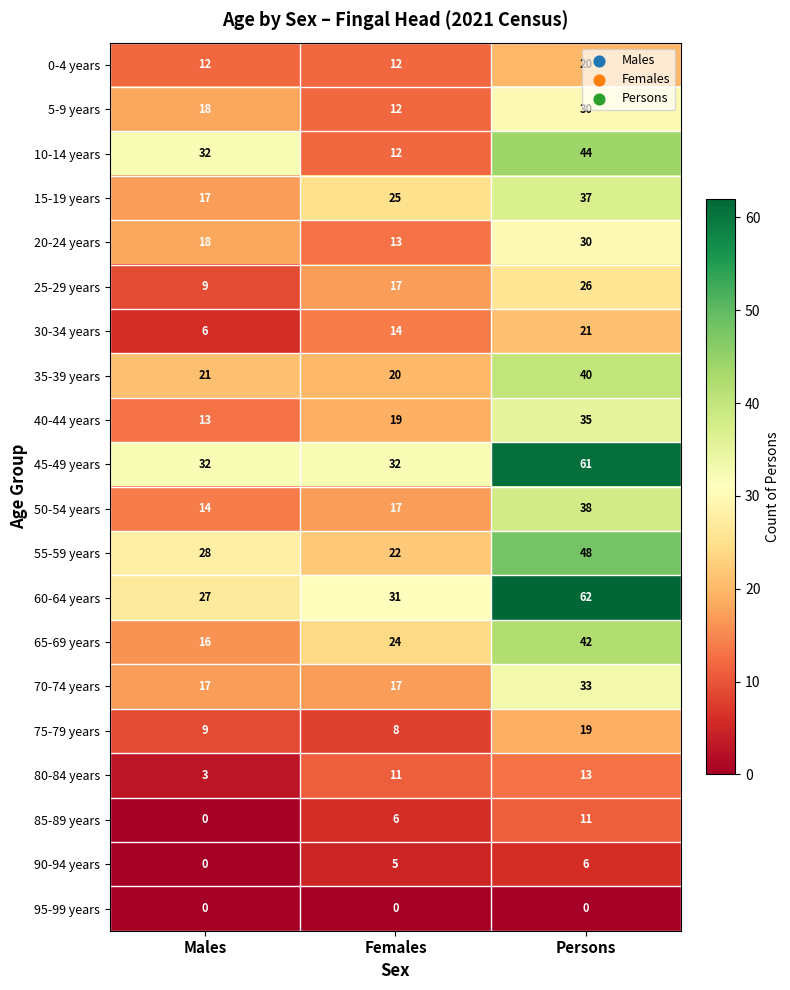

What is the difference between the highest and lowest values at Females?

32